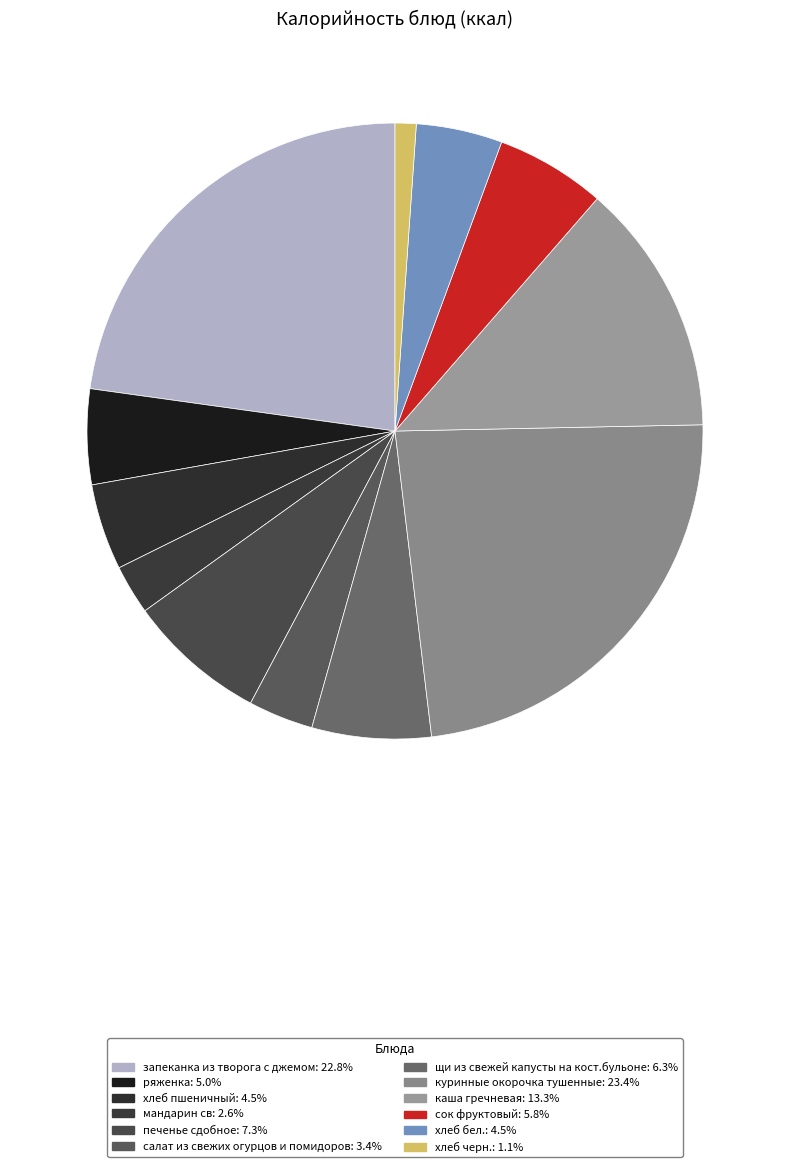

To the nearest percent, what is the combined percentage of хлеб пшеничный and запеканка из творога с джемом?

27%